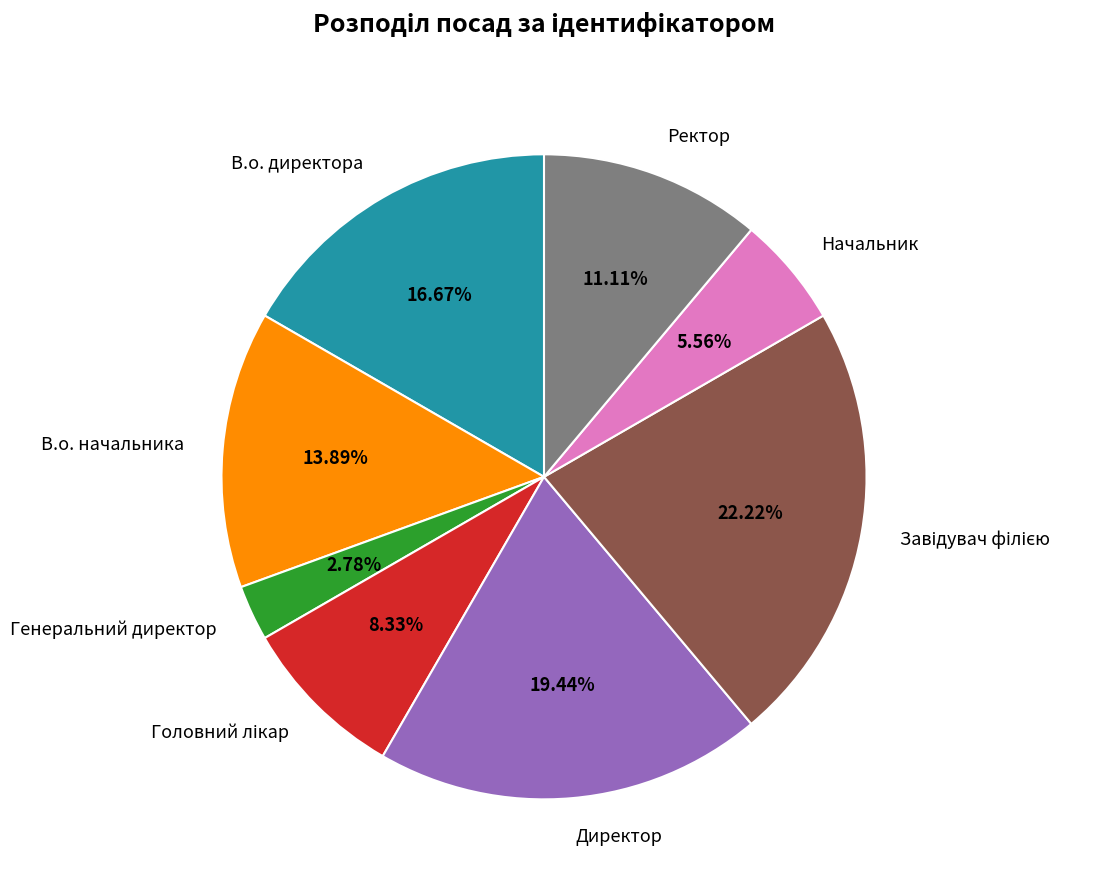

Which slice is the smallest?

Генеральний директор